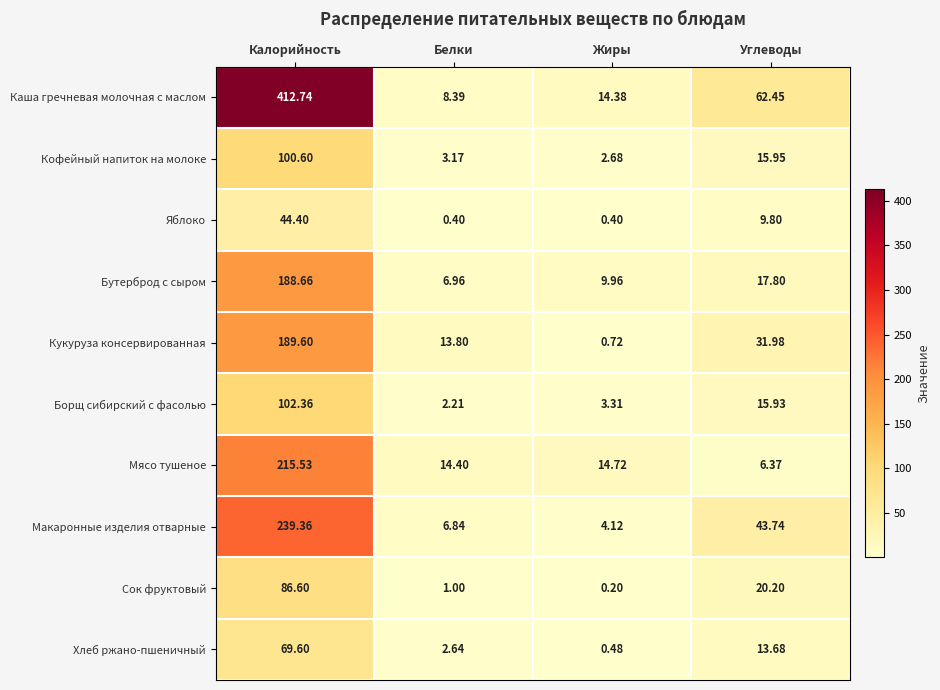

Between Жиры and Углеводы, which series saw the biggest shift?

Каша гречневая молочная с маслом